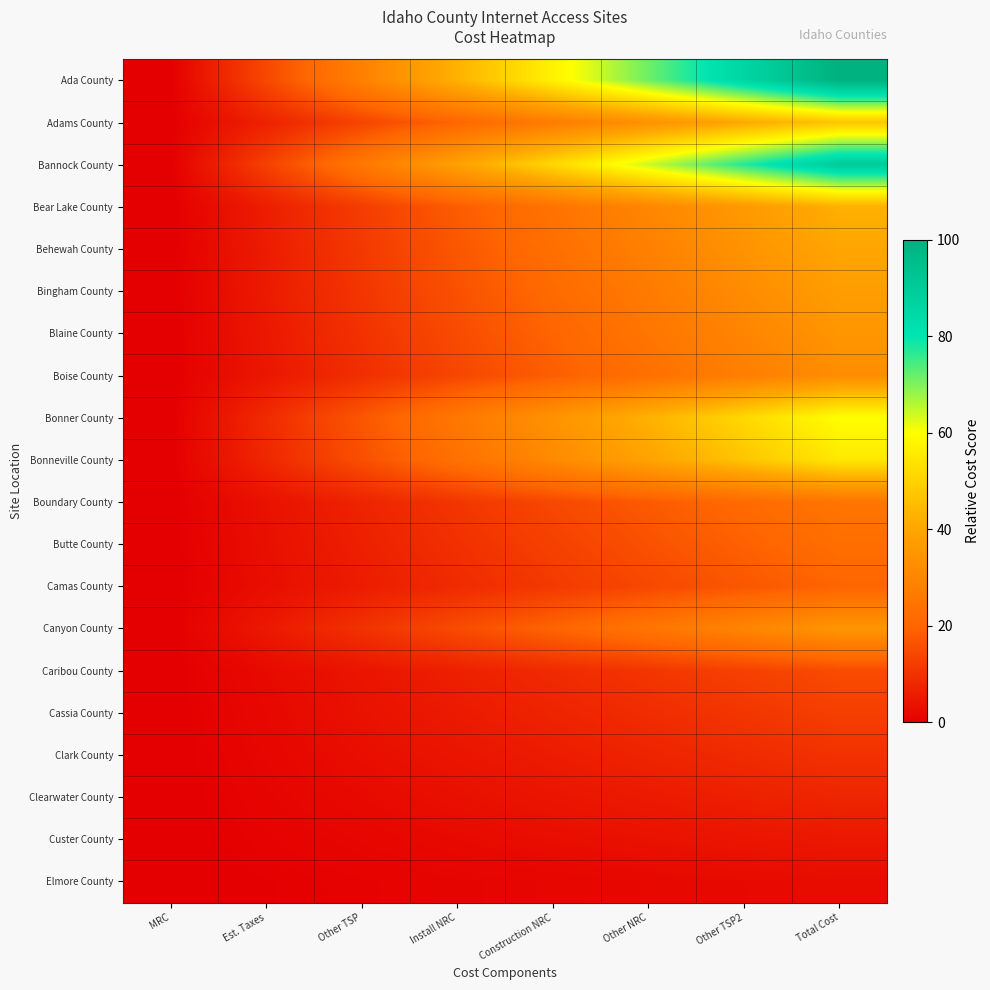

Rank the series at Est. Taxes from highest to lowest value.

Ada County, Bannock County, Bonner County, Bonneville County, Adams County, Bear Lake County, Behewah County, Bingham County, Blaine County, Canyon County, Boise County, Boundary County, Butte County, Camas County, Caribou County, Cassia County, Clark County, Clearwater County, Custer County, Elmore County